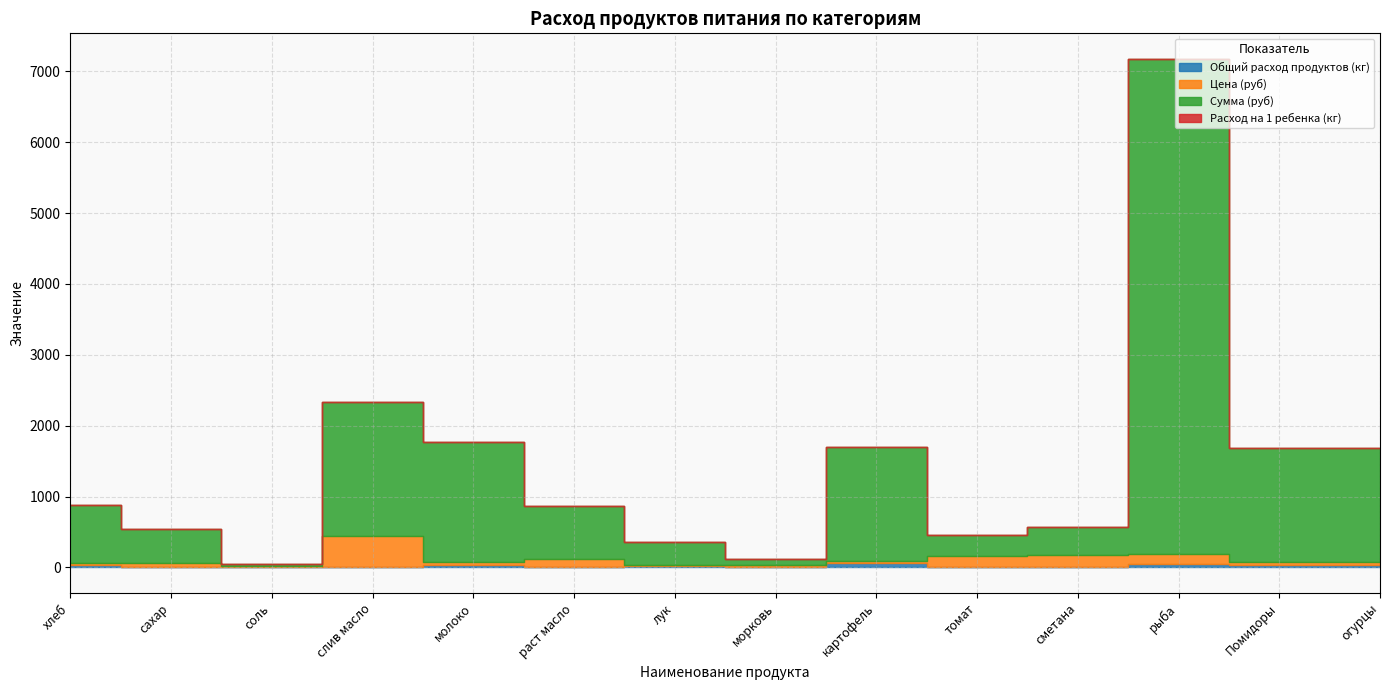

How many interior local valleys does the Общий расход продуктов (кг) series have?

4